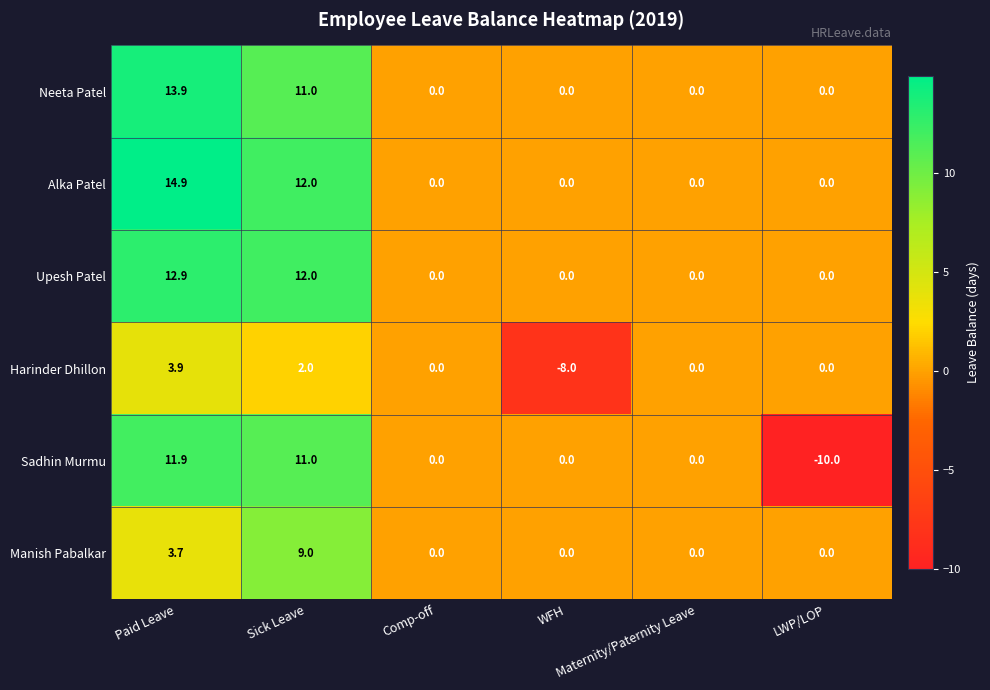

Rank the series by their maximum value, from highest to lowest.

Alka Patel, Neeta Patel, Upesh Patel, Sadhin Murmu, Manish Pabalkar, Harinder Dhillon